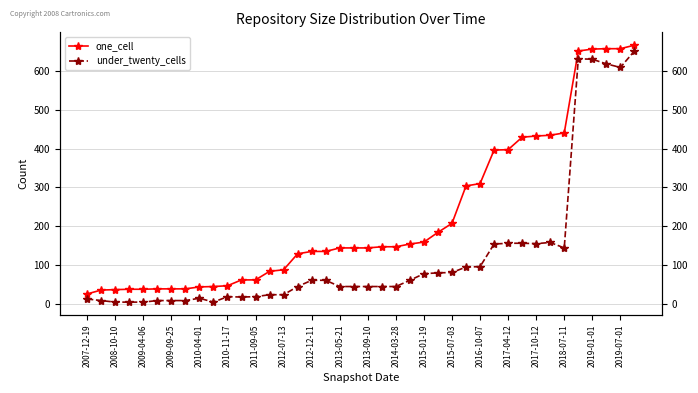

How many lines are shown in the chart?

2